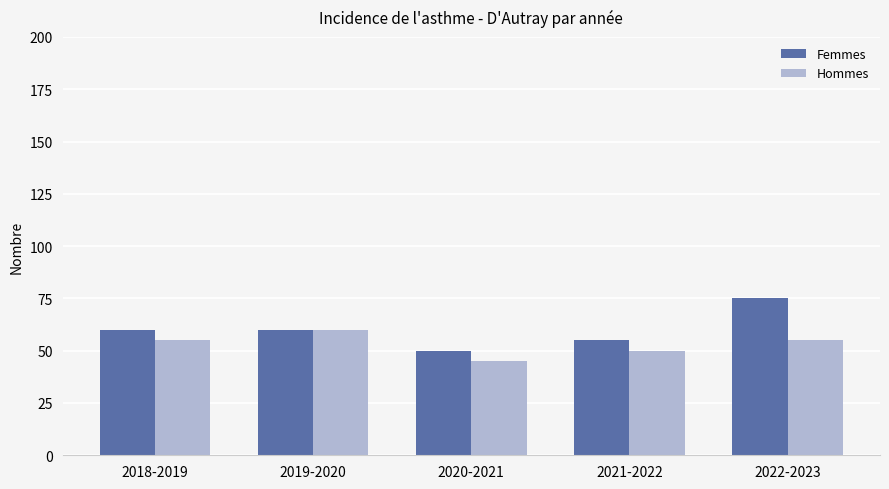

Which series has the widest spread of values?

Femmes